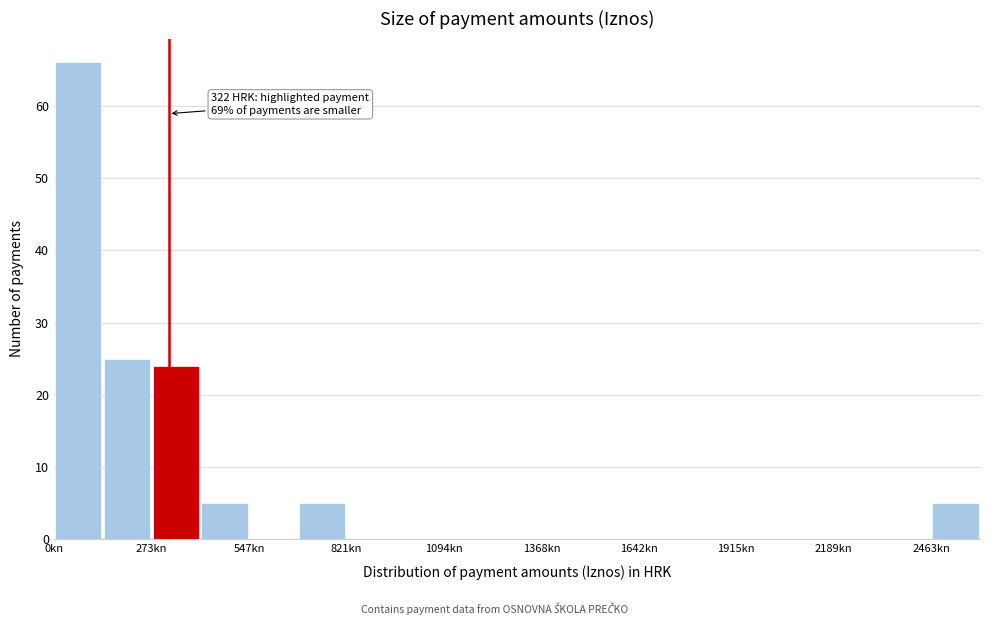

Around what value on the x-axis is the tallest bar? Give the approximate position of its centre, as read against the axis.

50